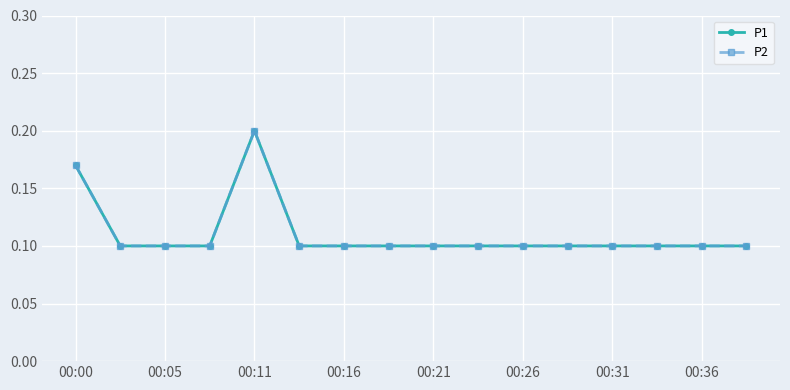

How many categories are shown in the chart?

16